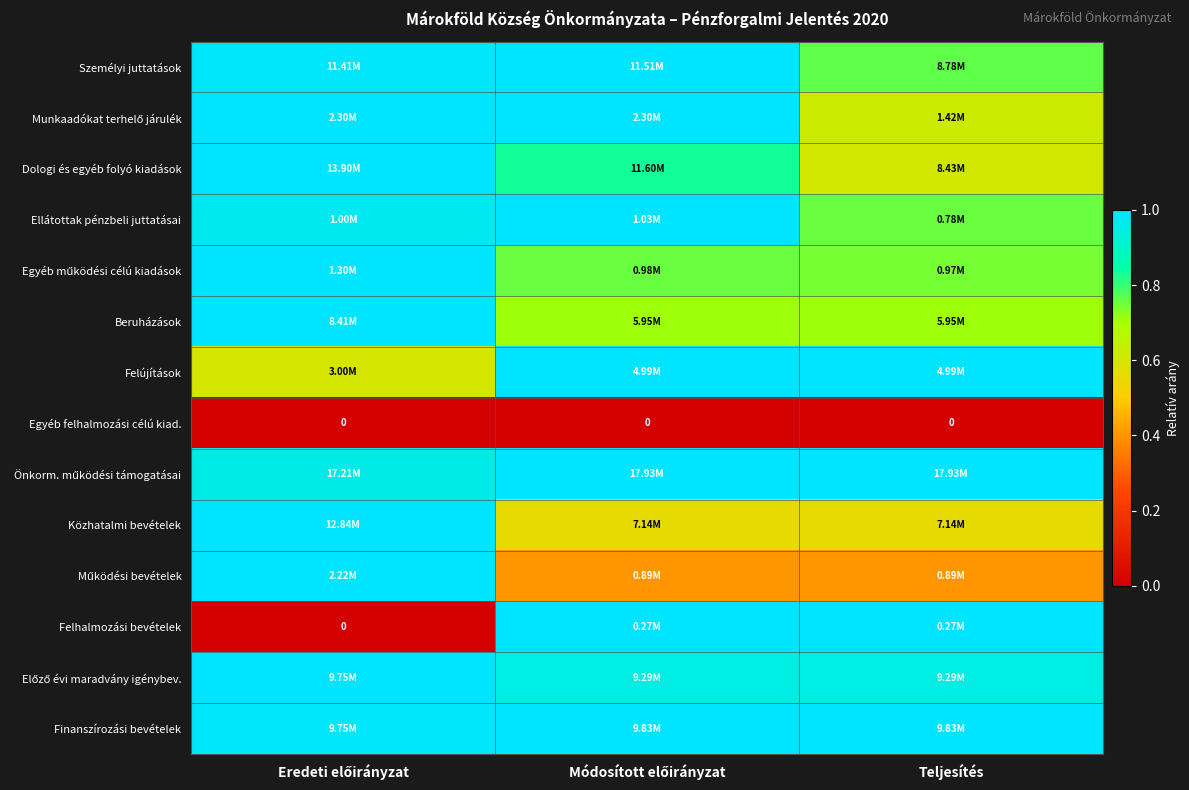

At which category is the sum across all series the highest?

Eredeti előirányzat